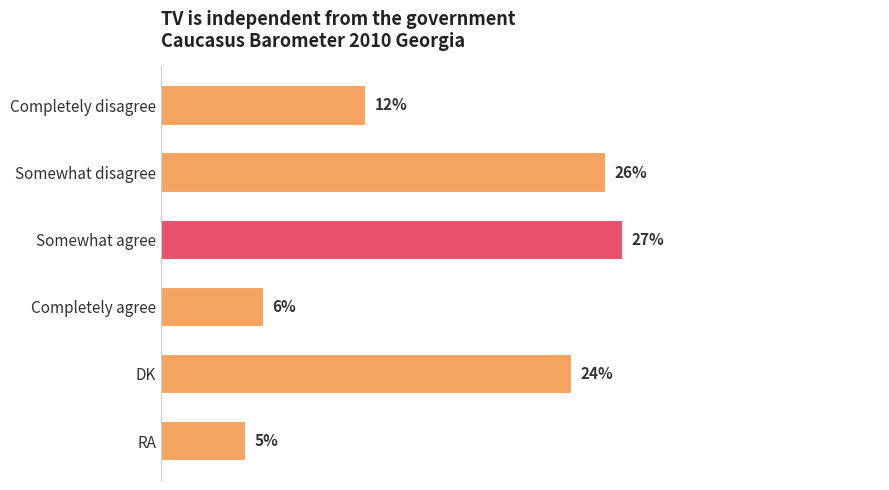

Between RA and Somewhat agree, which is larger?

Somewhat agree